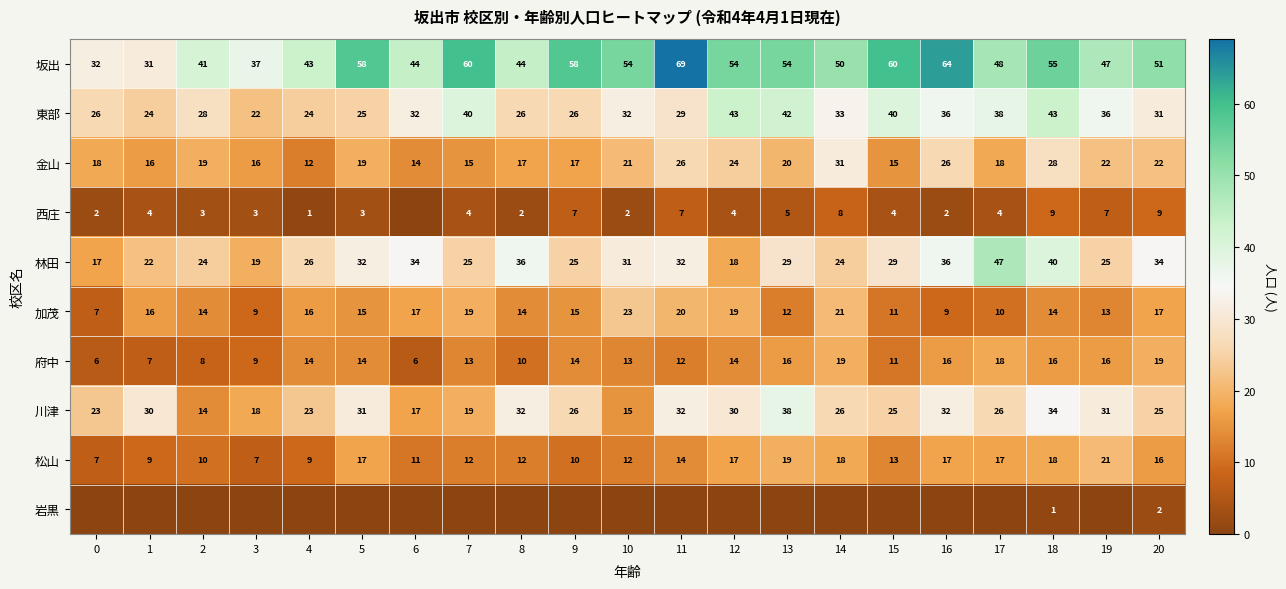

What is the difference between the maximum and minimum values in the 加茂 series?

16